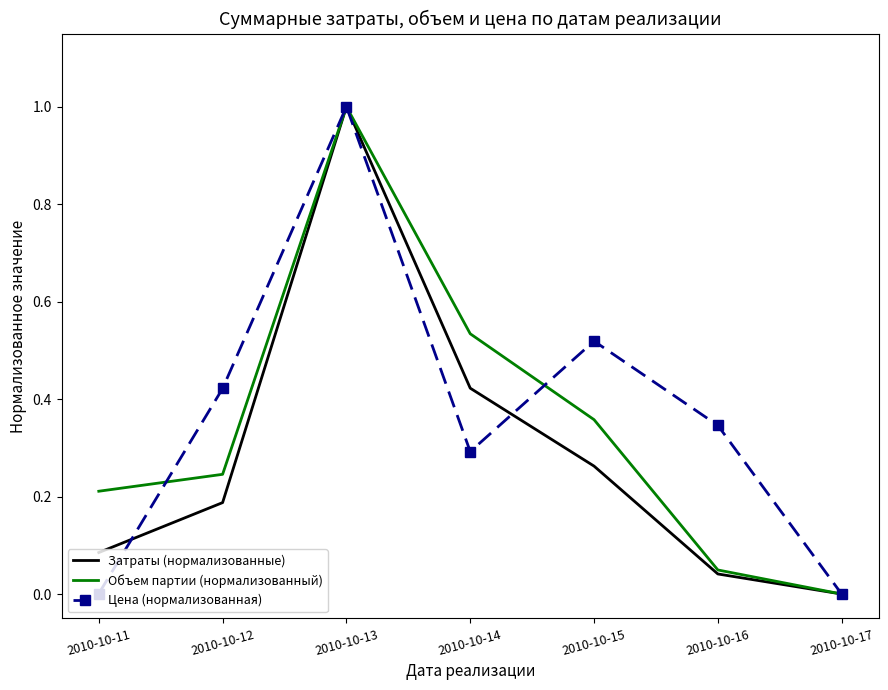

Rank the categories by Объем партии (нормализованный) value from lowest to highest.

2010-10-17, 2010-10-16, 2010-10-11, 2010-10-12, 2010-10-15, 2010-10-14, 2010-10-13